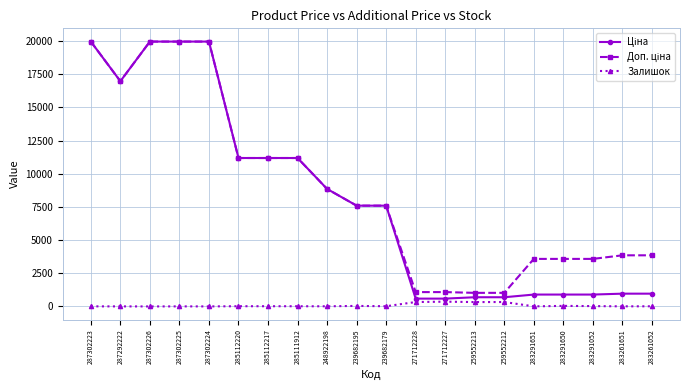

Is this an area chart (filled region under the line)?

No